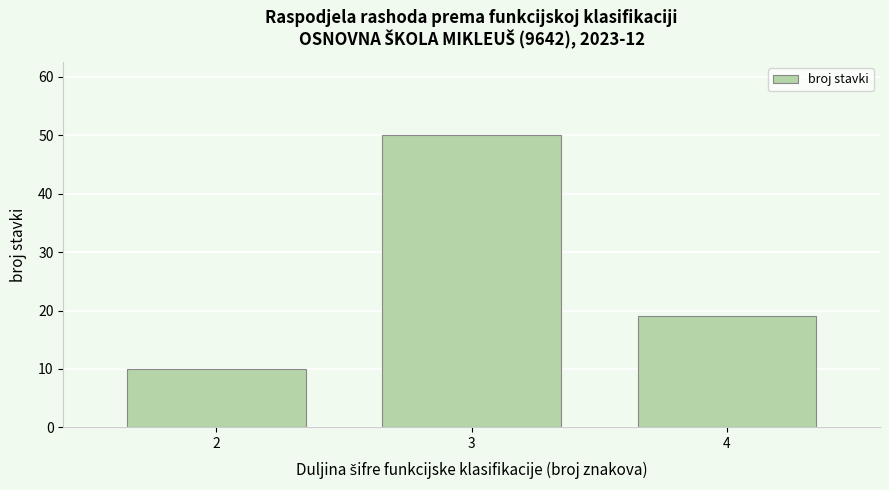

Reading left to right, extract all data points from this chart.

2=10	3=50	4=19